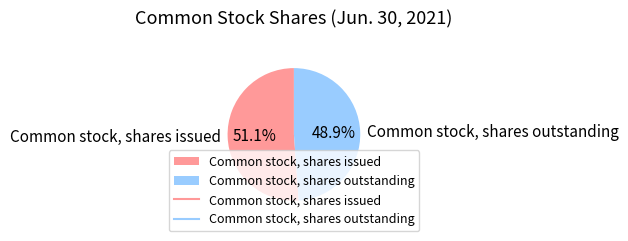

Is Common stock, shares outstanding the majority of the pie?

No